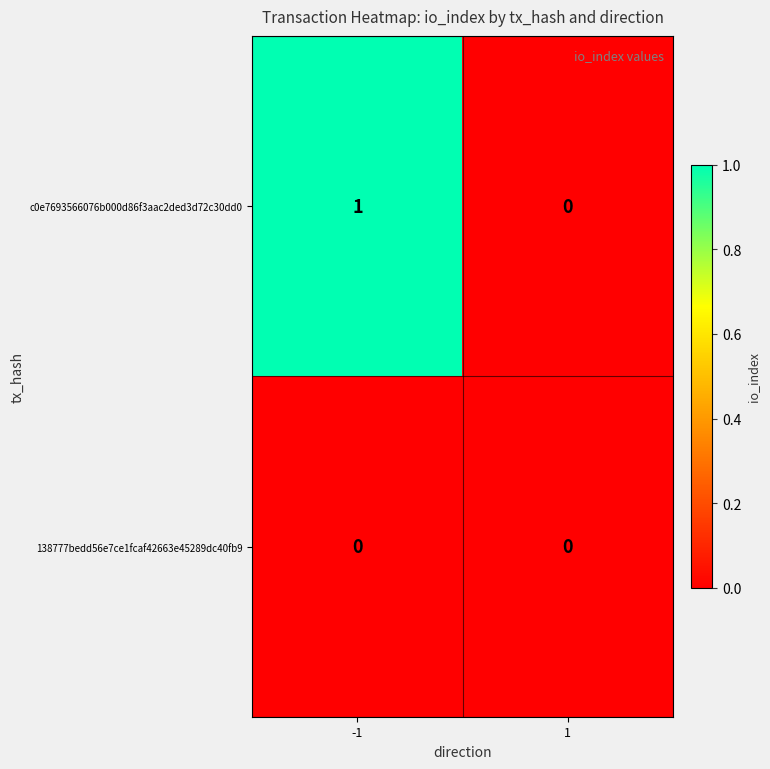

Reading left to right, extract all data points from this chart.

c0e7693566076b000d86f3aac2ded3d72c30dd0: -1=1	1=0
138777bedd56e7ce1fcaf42663e45289dc40fb9: -1=0	1=0